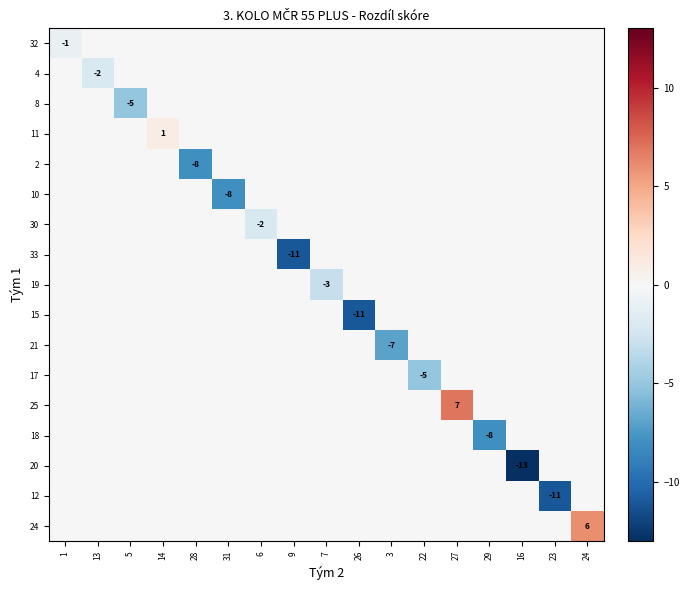

True or false: 25 has a value of 7 at 27.

True